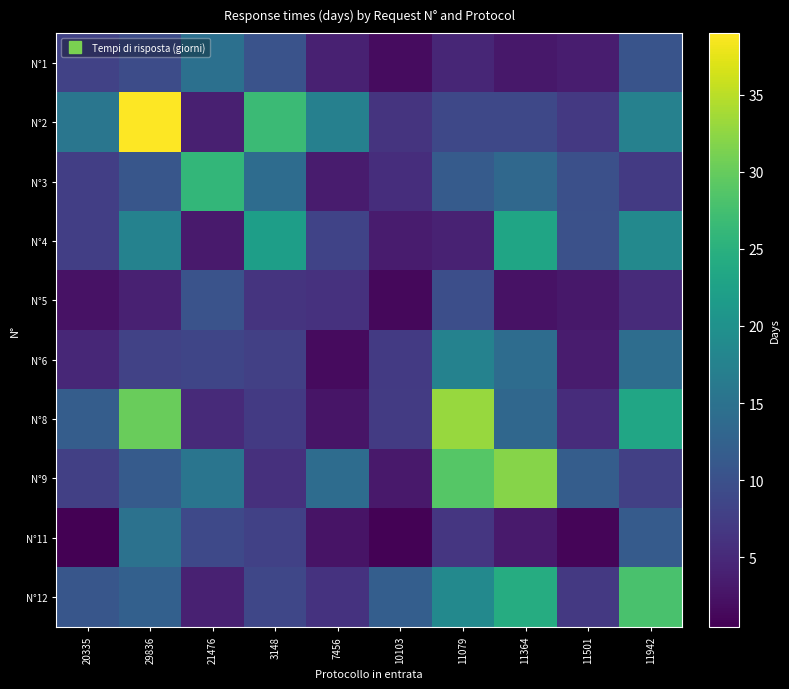

Between 3148 and 11942, which is larger?

11942